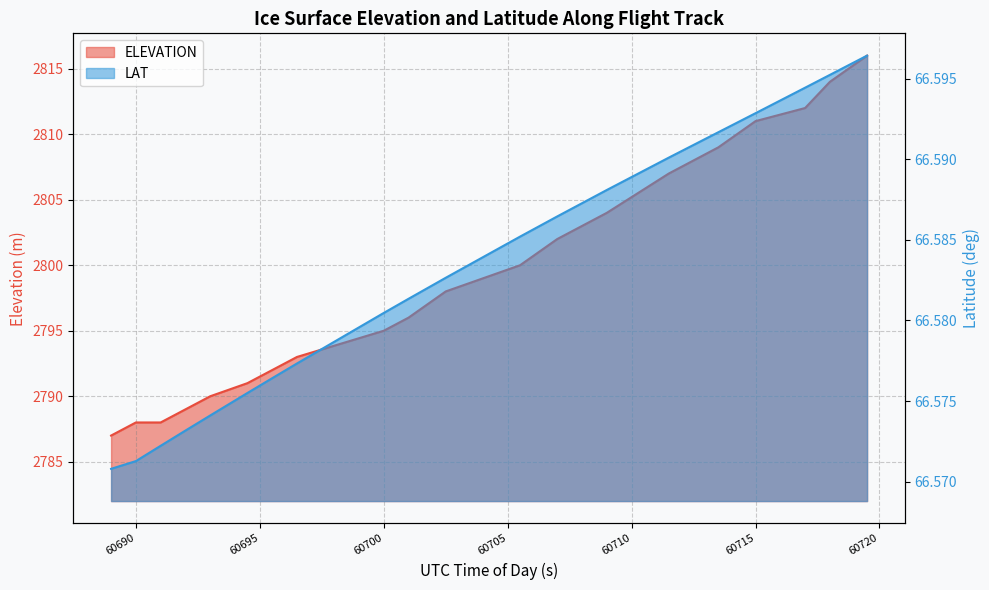

List the series in order of their peak value, lowest first.

LAT, ELEVATION